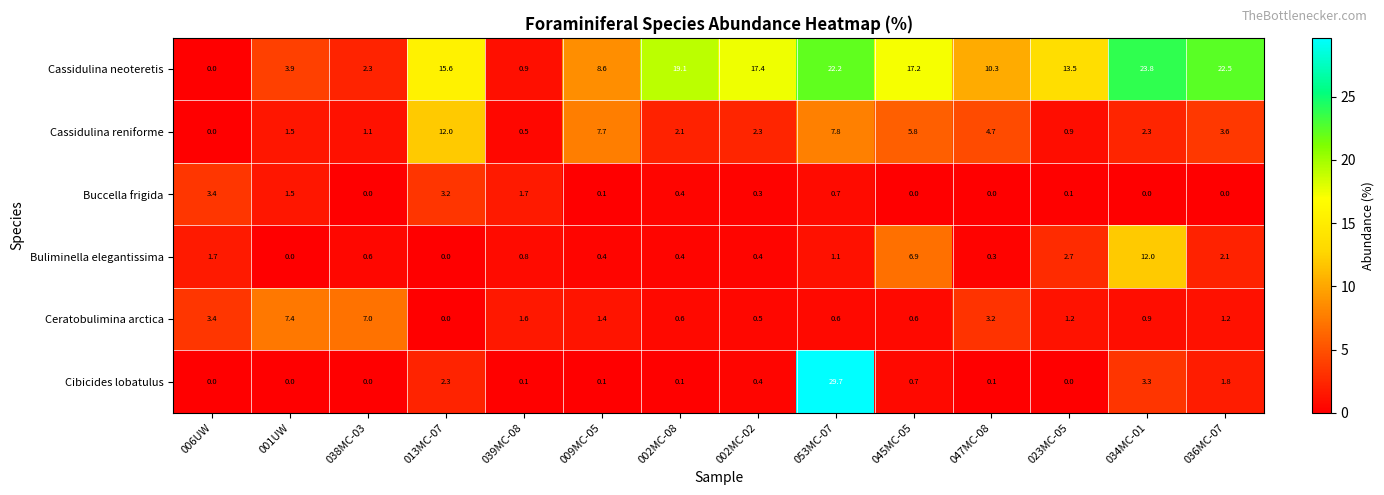

Is it true that Cassidulina reniforme equals 7.7 at 009MC-05?

True